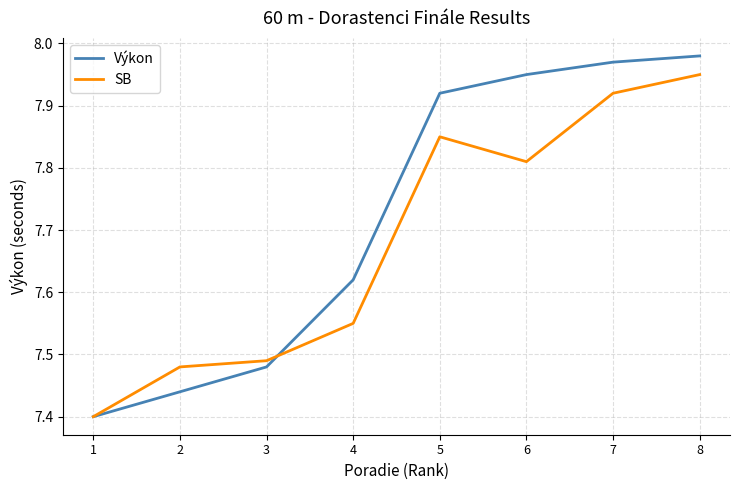

The value of SB at 4 is 10.8. True or false?

False